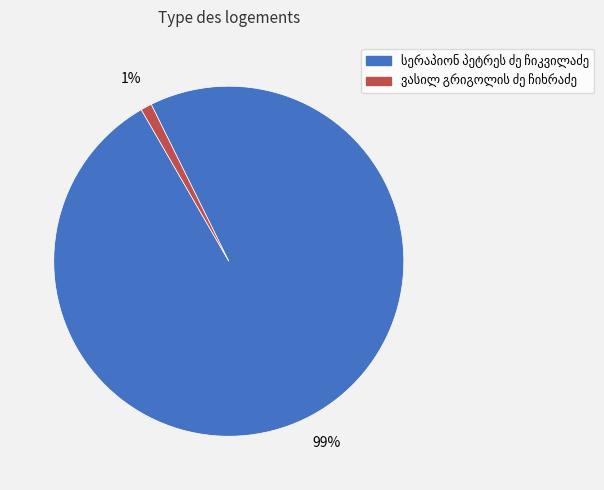

To the nearest percent, what is the average slice percentage?

50%